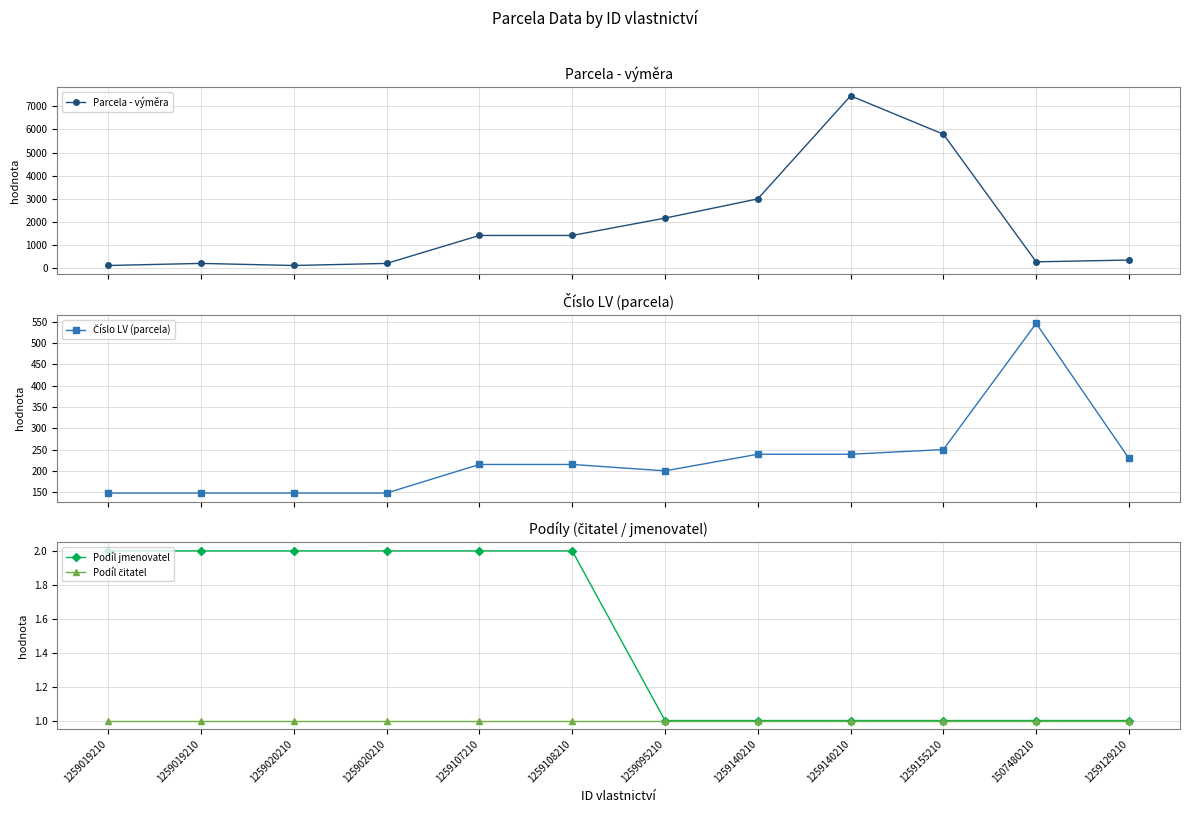

Which series has the largest total across all categories?

Parcela - výměra